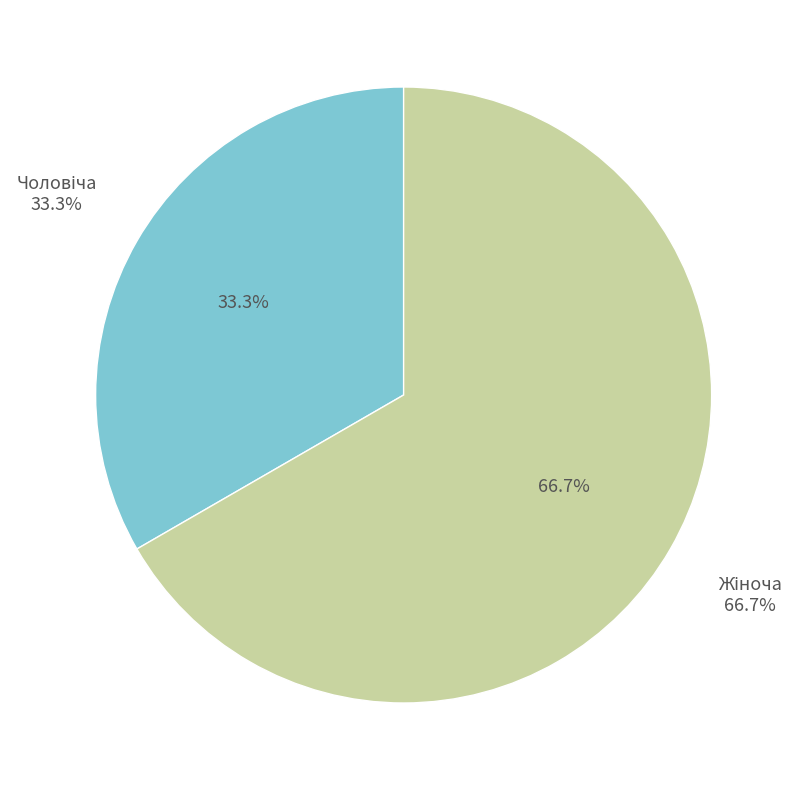

Combined, what portion of the pie is Жіноча and Чоловіча?

100.0%